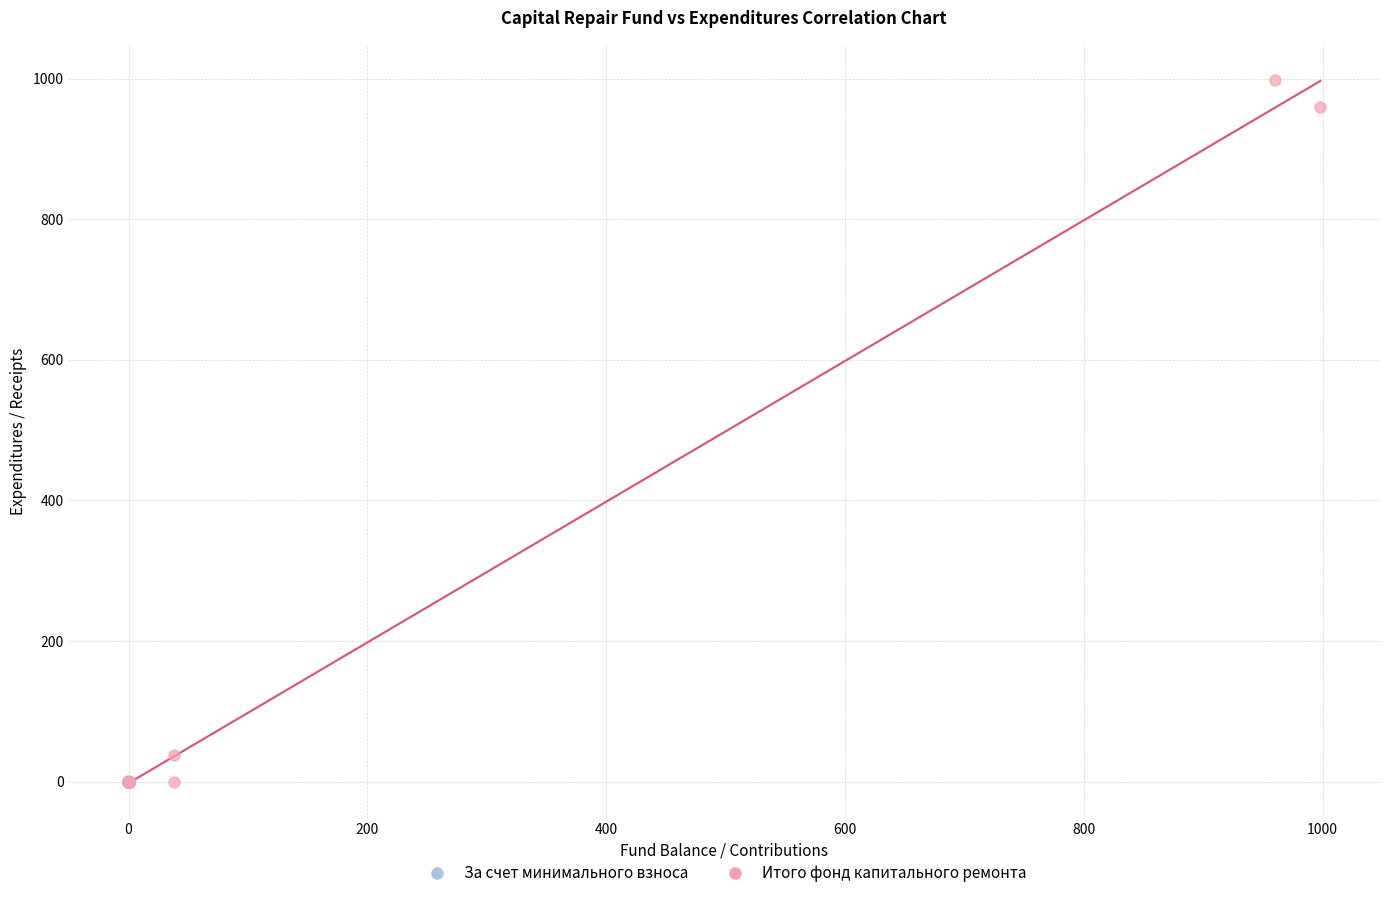

Which series has the widest spread of Y values?

Итого фонд капитального ремонта